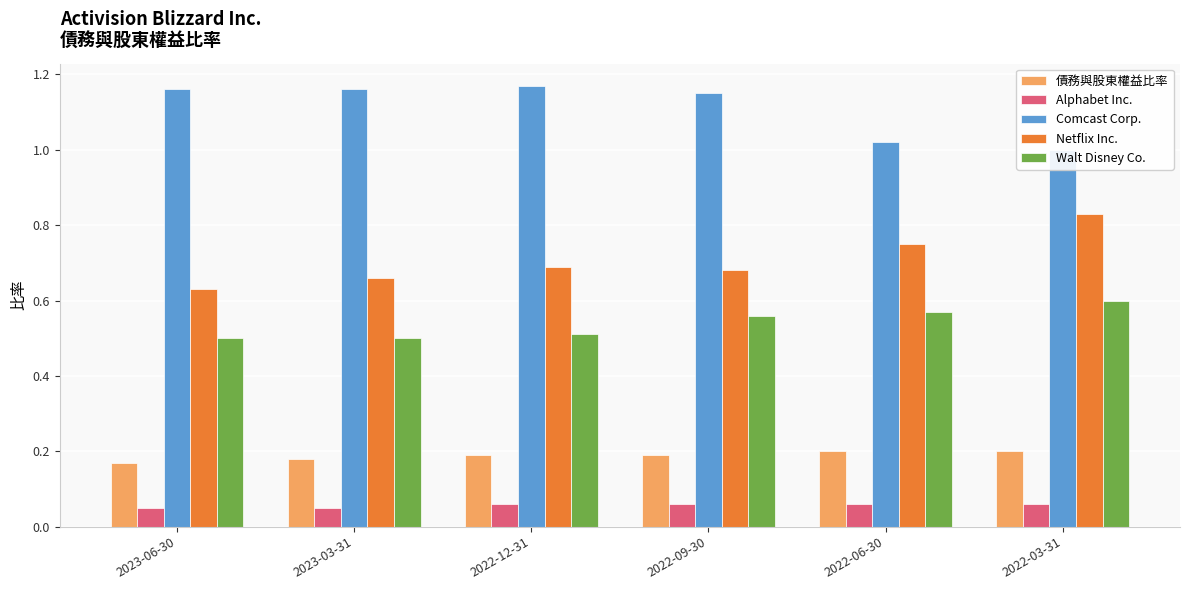

Rank the series at 2023-06-30 from lowest to highest value.

Alphabet Inc., 債務與股東權益比率, Walt Disney Co., Netflix Inc., Comcast Corp.